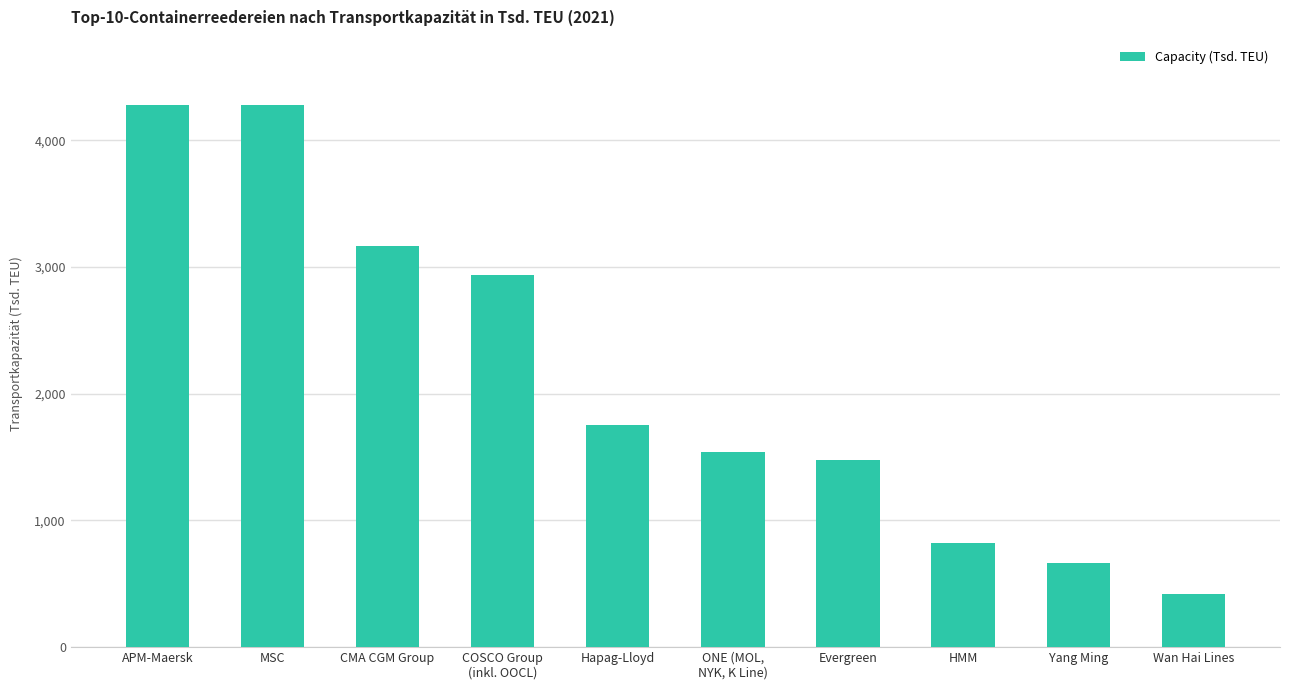

Which has a higher value, Wan Hai Lines or MSC?

MSC